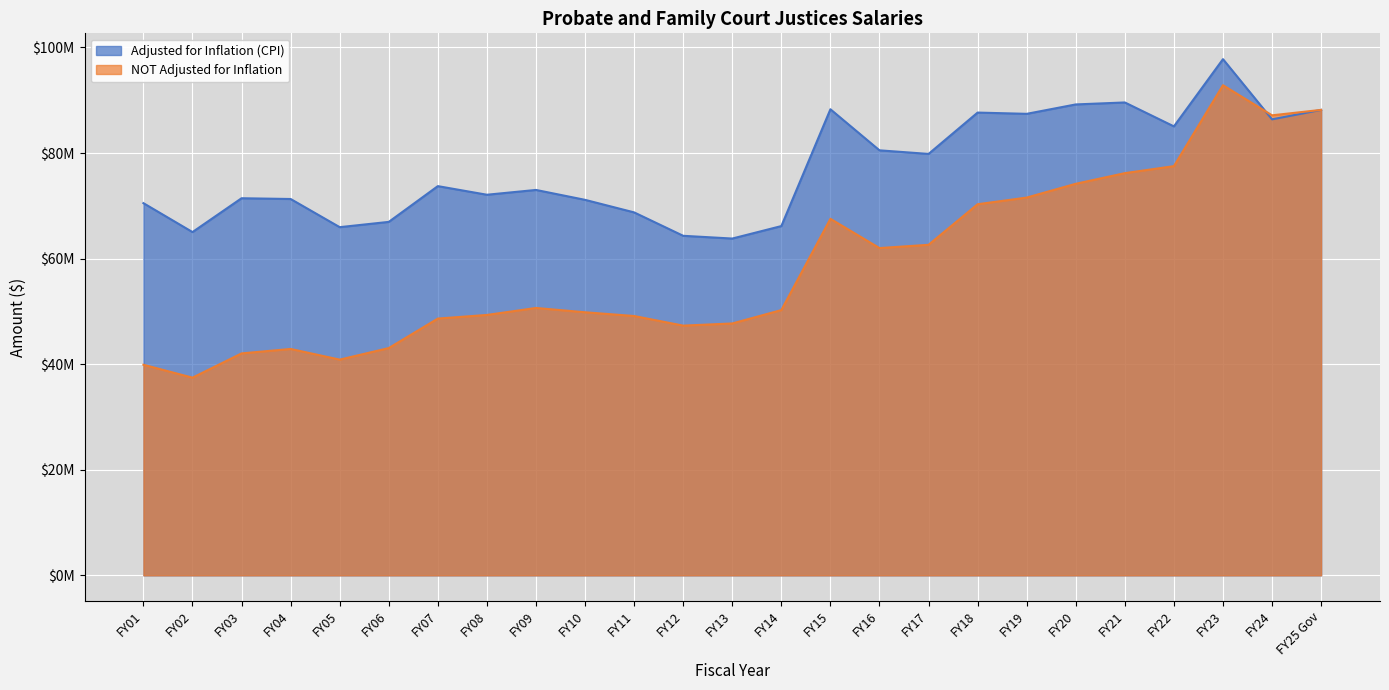

Read the Adjusted for Inflation (CPI) value at FY19.

87430011